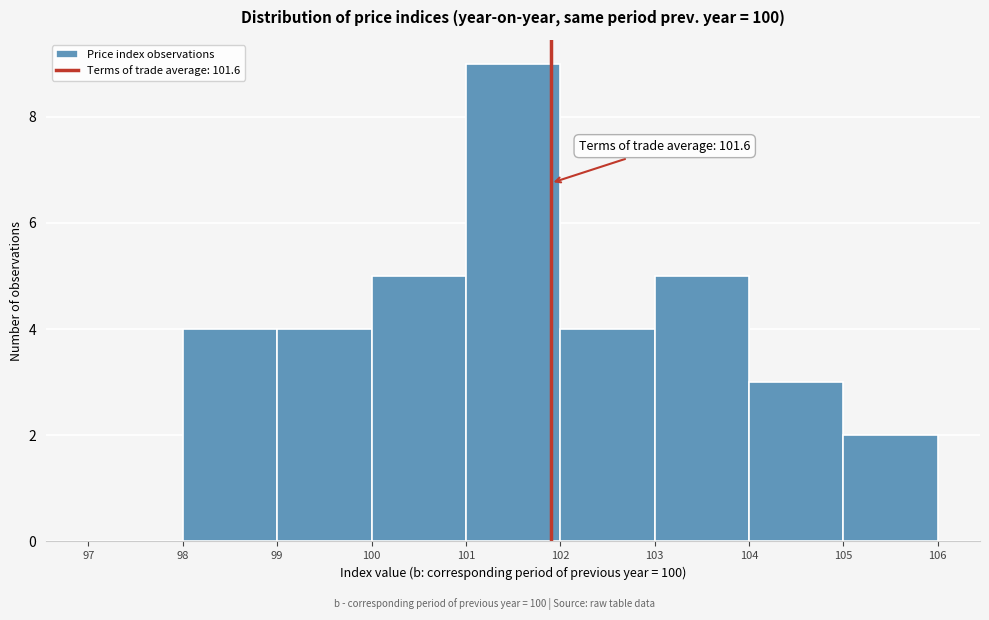

Which range on the x-axis has the tallest bar?

101 to 102